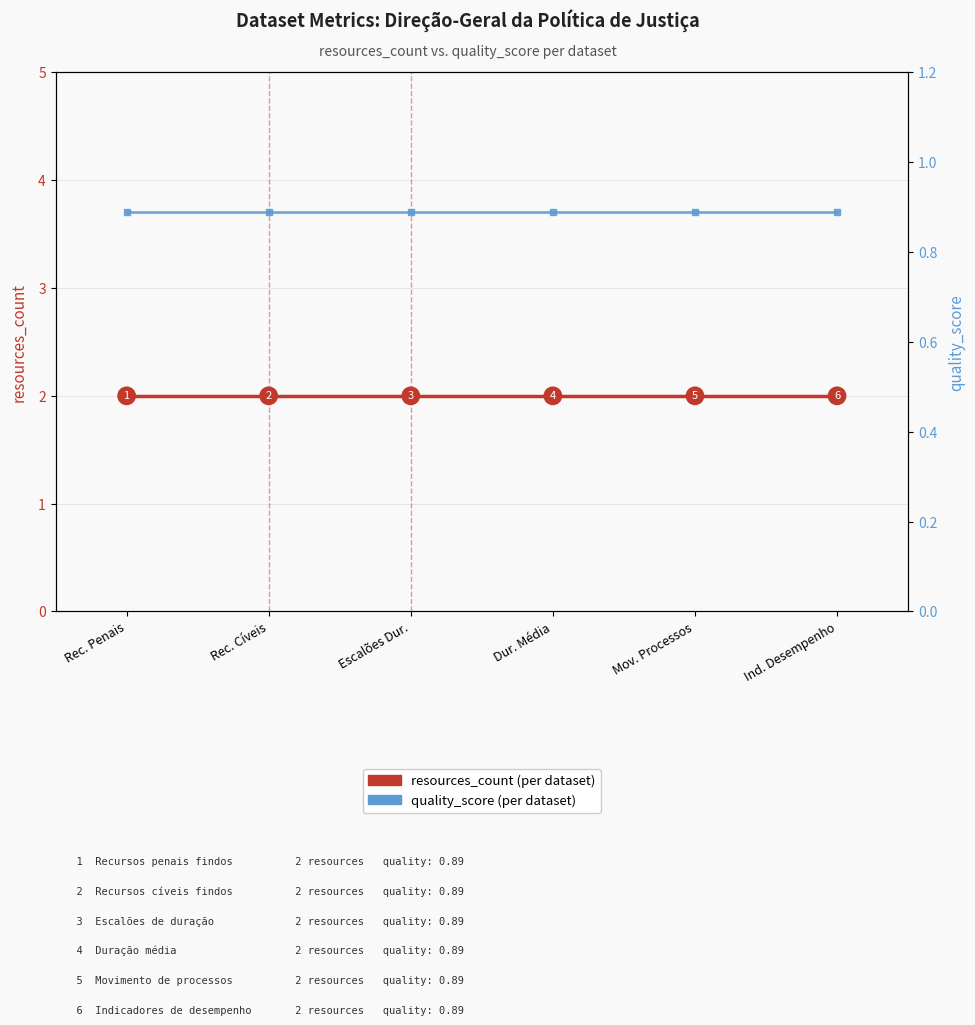

What is the average value of the resources_count series?

2.0